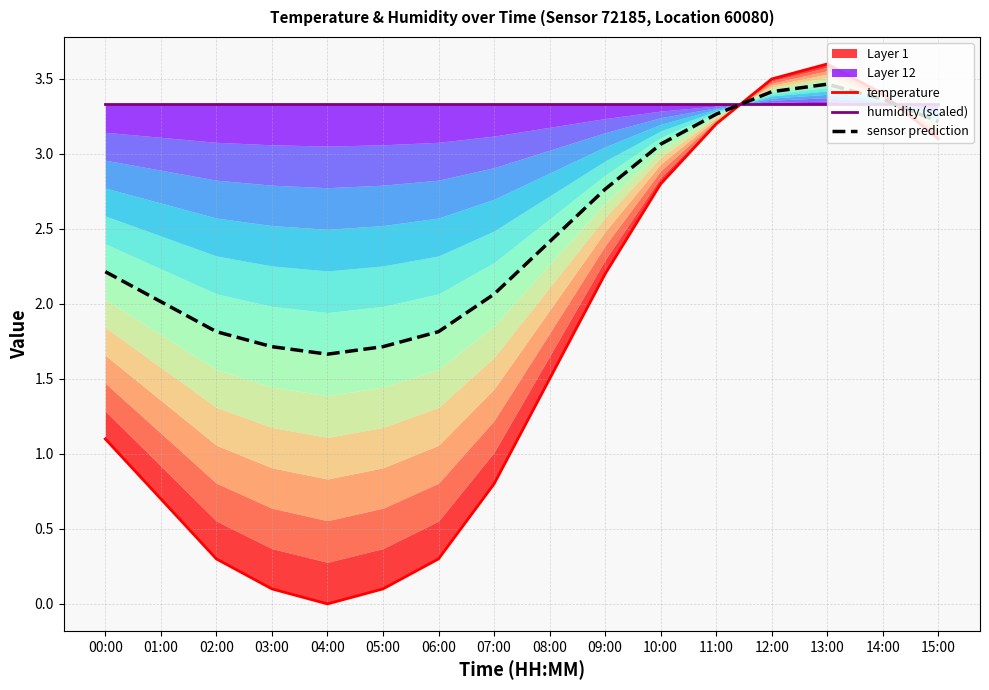

At which label does sensor prediction reach its peak?

13:00